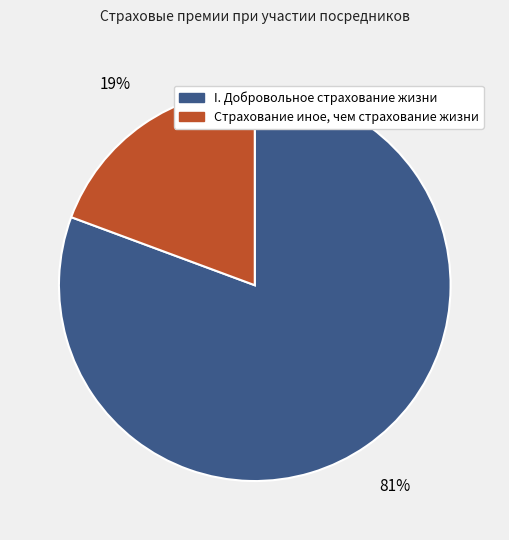

Is there a majority slice in this chart?

Yes